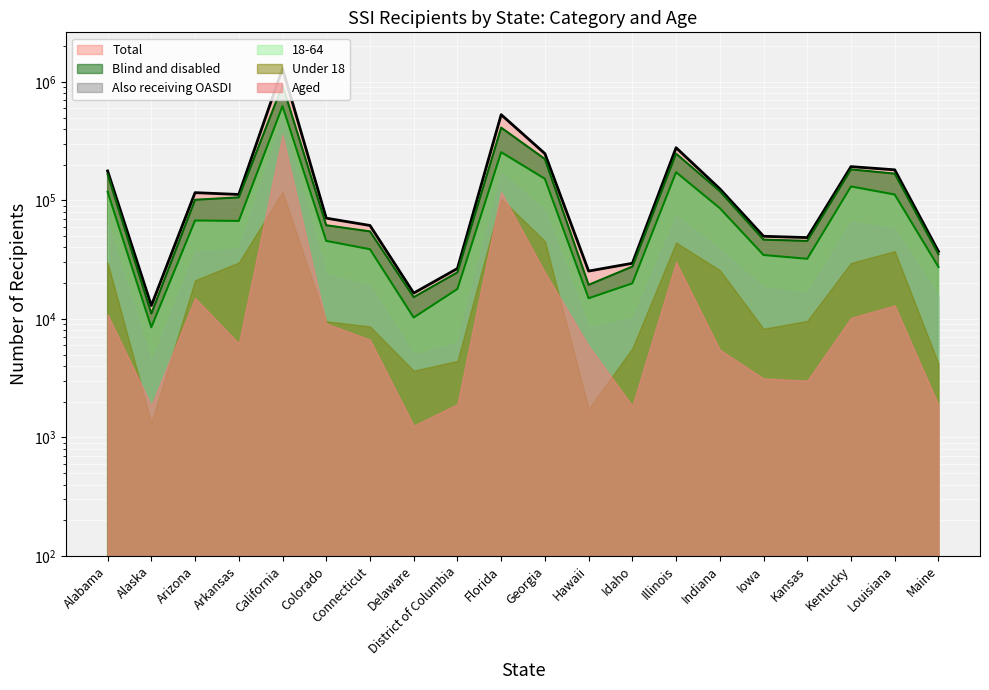

Where is Total nearest to the value 653668?

Florida